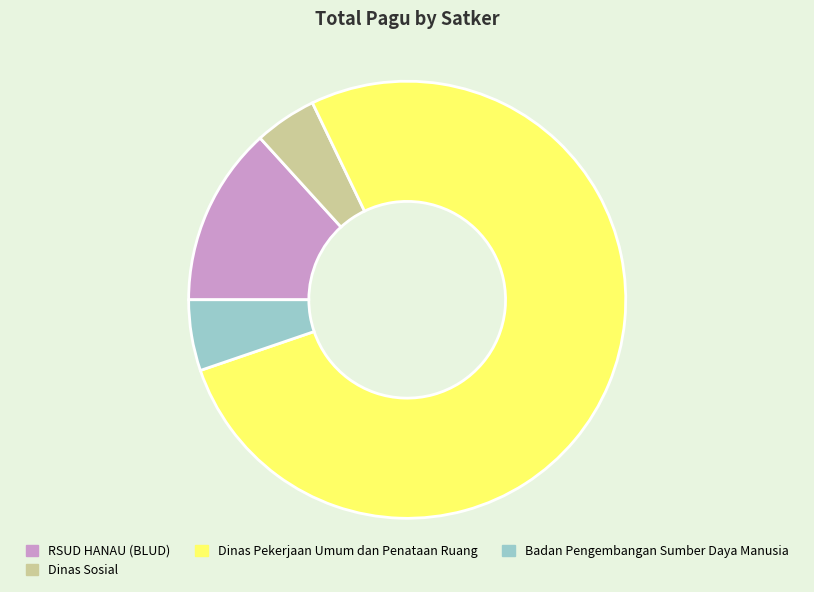

Which category has the smallest portion of the pie?

Dinas Sosial